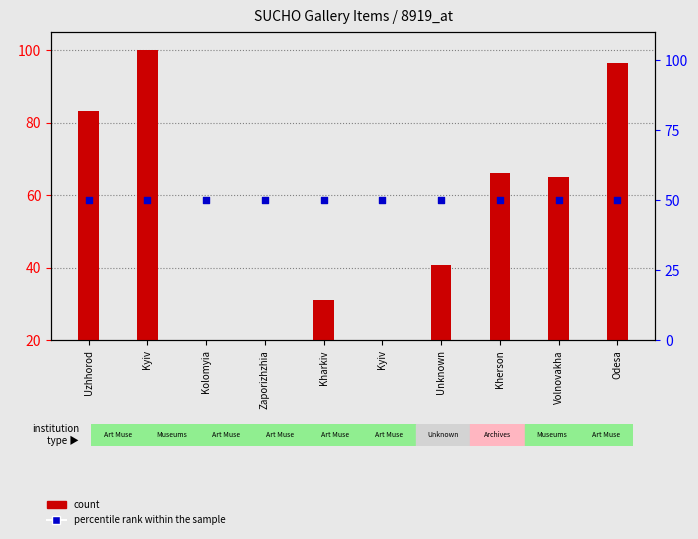

Which series reaches the maximum Y coordinate?

count